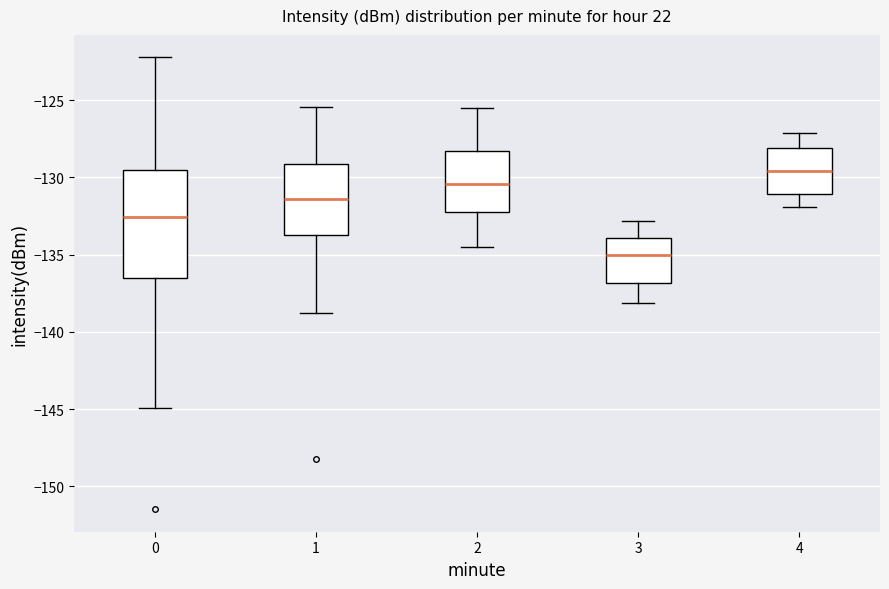

Where is the lower edge of the box at x = 3 on the y-axis? The values are not printed on the chart, so give them approximately, as read against the axis.

-137.0